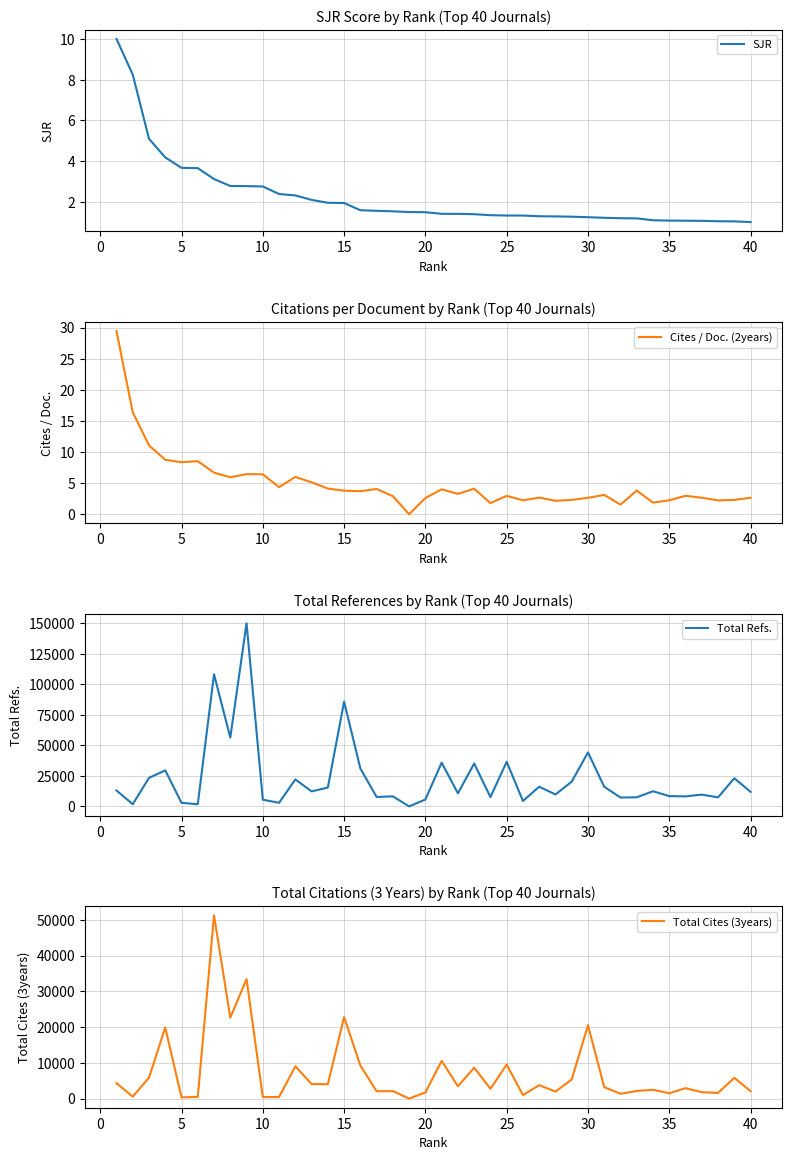

What is the minimum value for SJR?

1.0